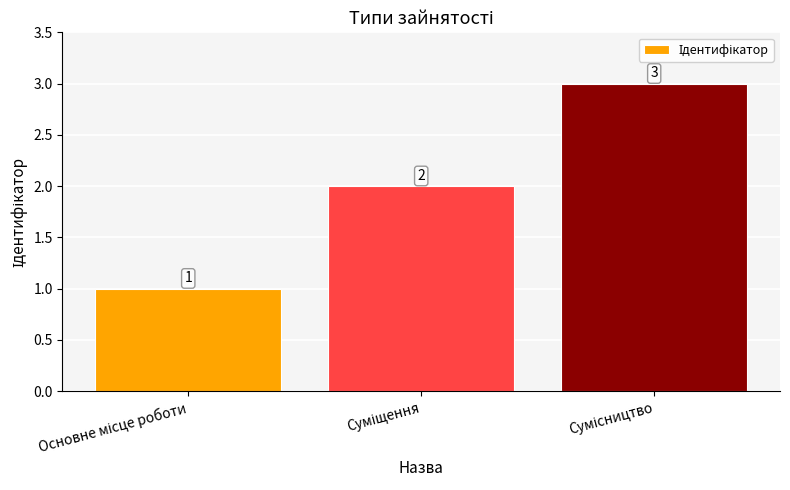

What is the value of the 2nd bar from the left?

2